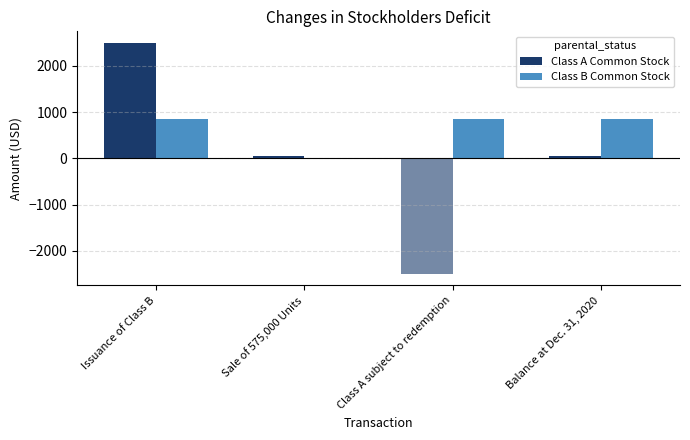

How many bars are there in total?

8